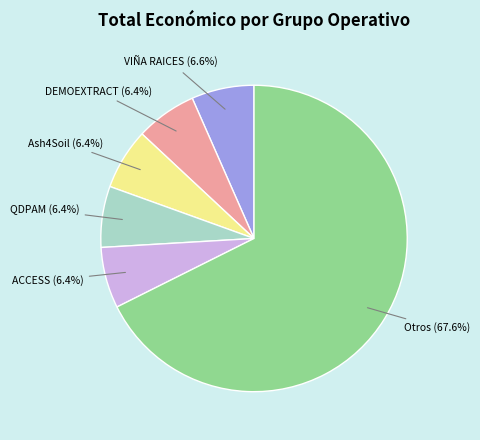

To the nearest percent, what is the difference between the largest and smallest slice percentages?

61%